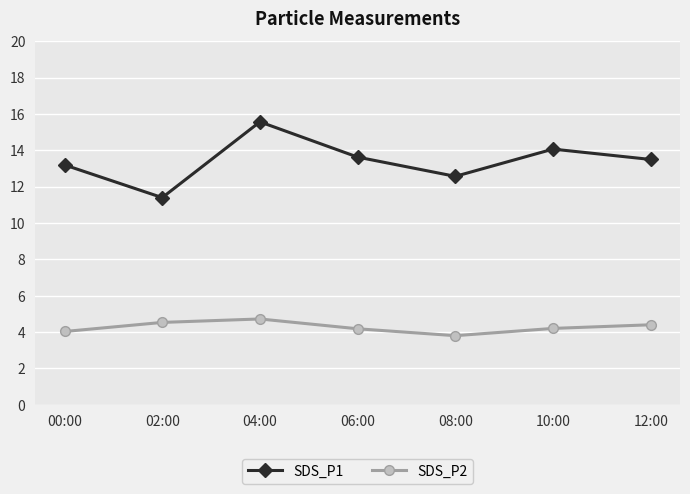

What is the sum of the SDS_P2 values at 10:00 and 12:00?

8.6